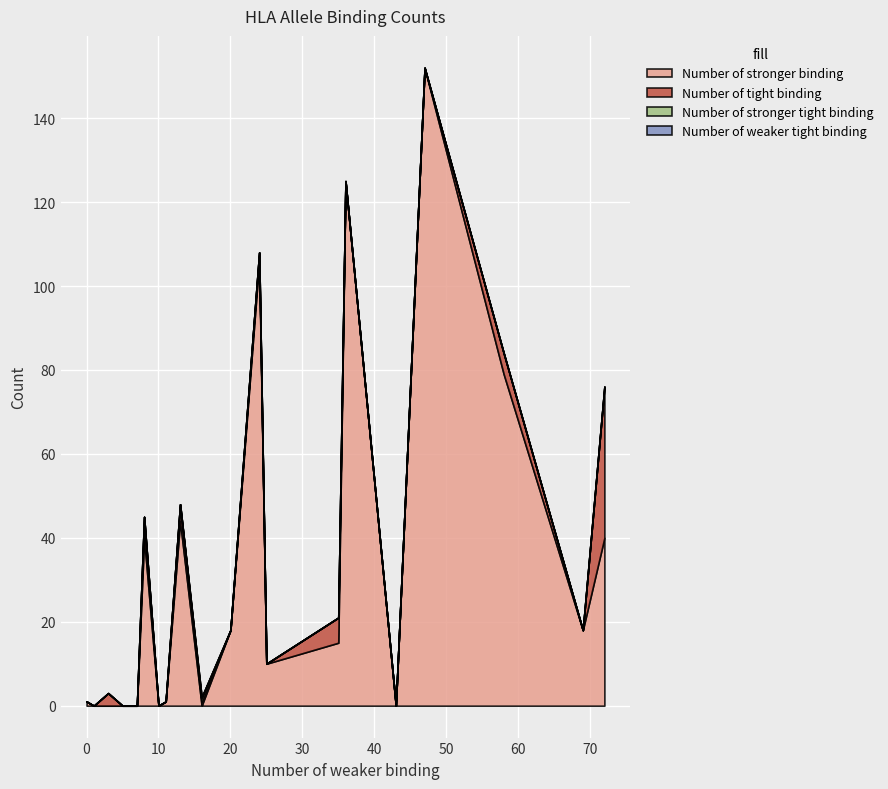

What are all the series names shown in the legend?

Number of stronger binding, Number of tight binding, Number of stronger tight binding, Number of weaker tight binding